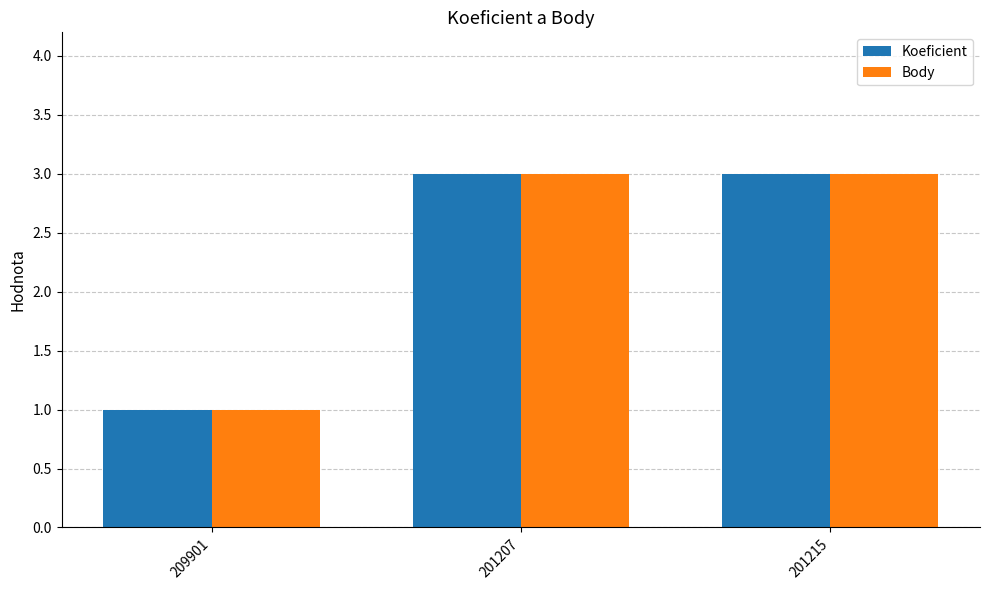

Which category has the lowest value in the Body series?

209901